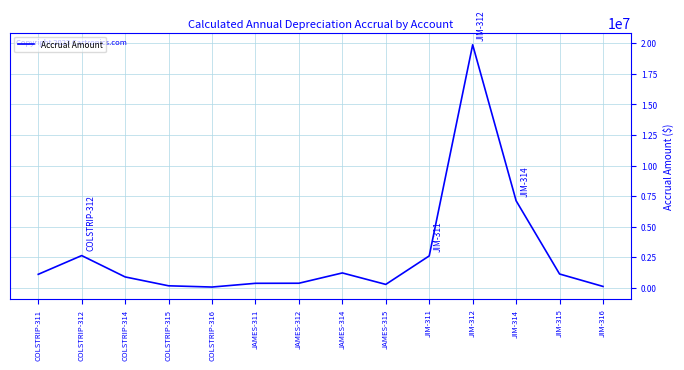

Where is the data nearest to the value 9968133?

JIM-314